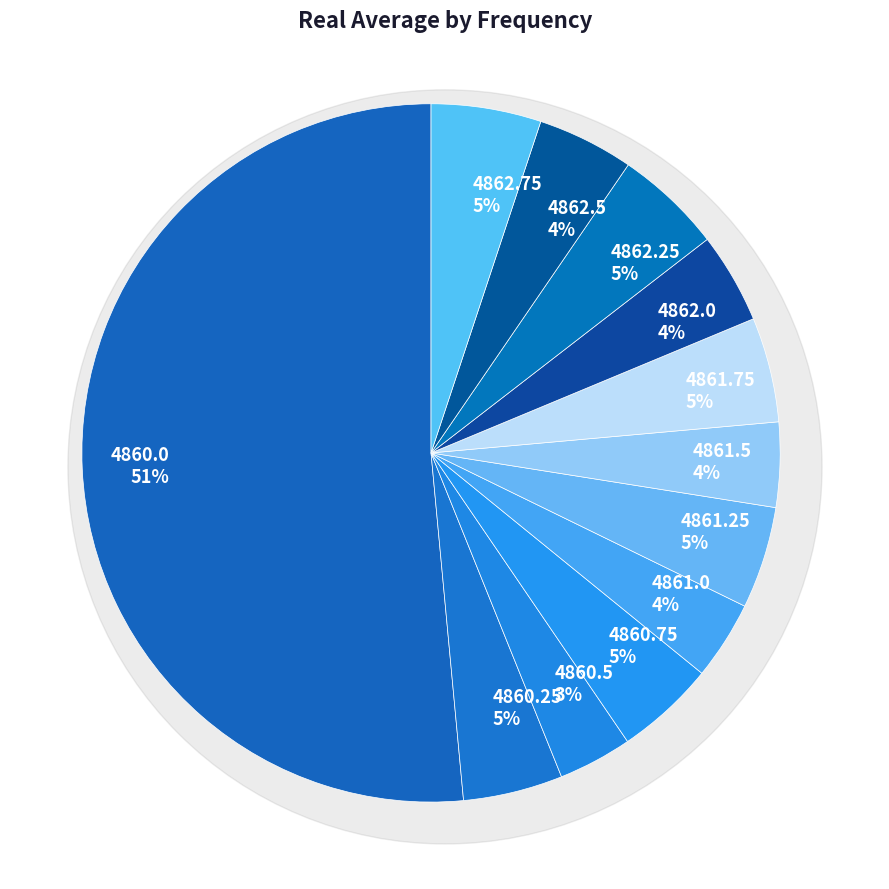

Do 4861.5 and 4862.25 together represent more than half of the pie?

No